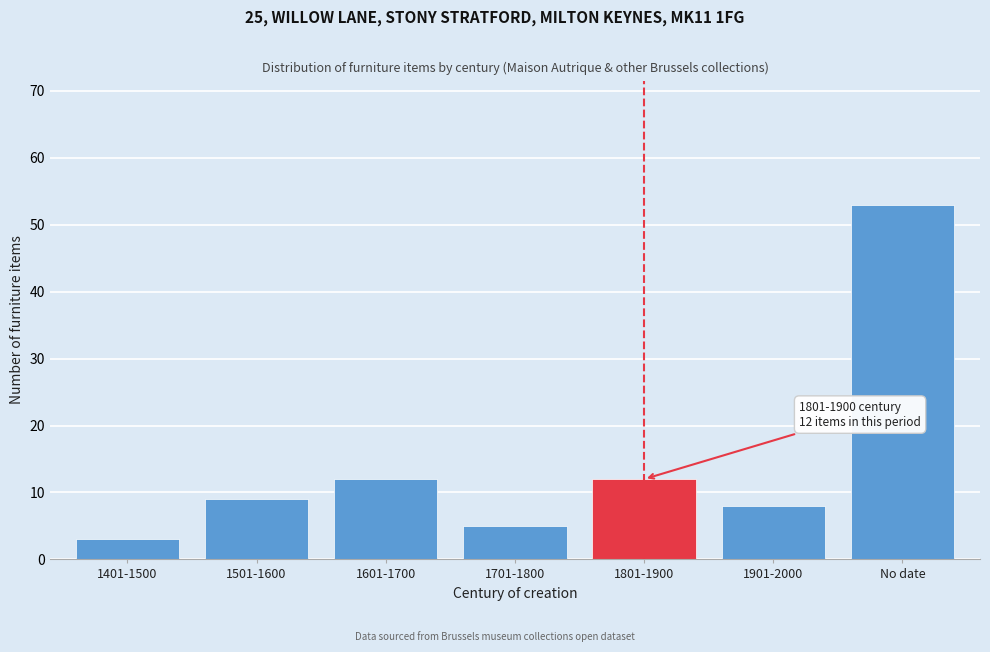

Reading left to right, transcribe all the data shown in this chart.

1401-1500=3	1501-1600=9	1601-1700=12	1701-1800=5	1801-1900=12	1901-2000=8	No date=53